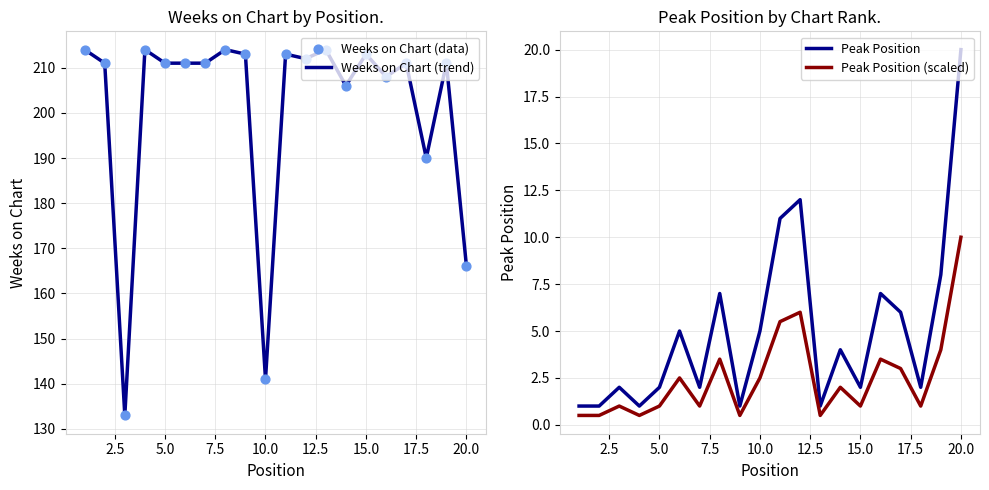

Which series contains the lowest Y value?

Peak Position (scaled)